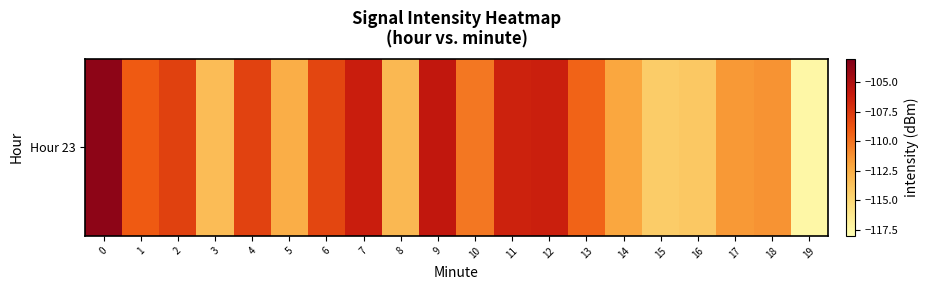

What is the average value?

-110.0